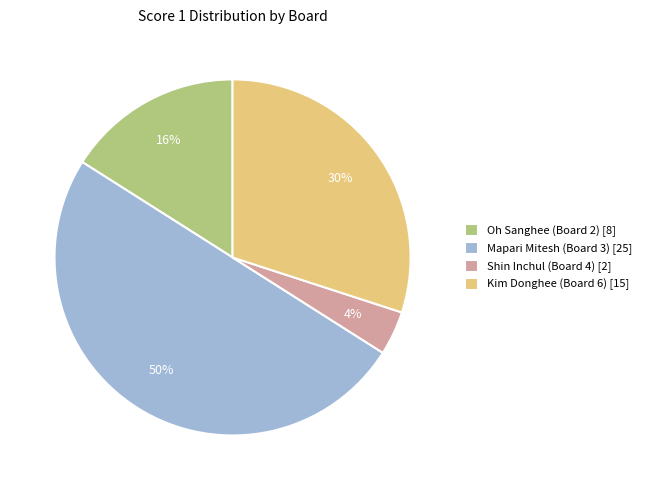

Which has a higher value, Mapari Mitesh (Board 3) or Oh Sanghee (Board 2)?

Mapari Mitesh (Board 3)